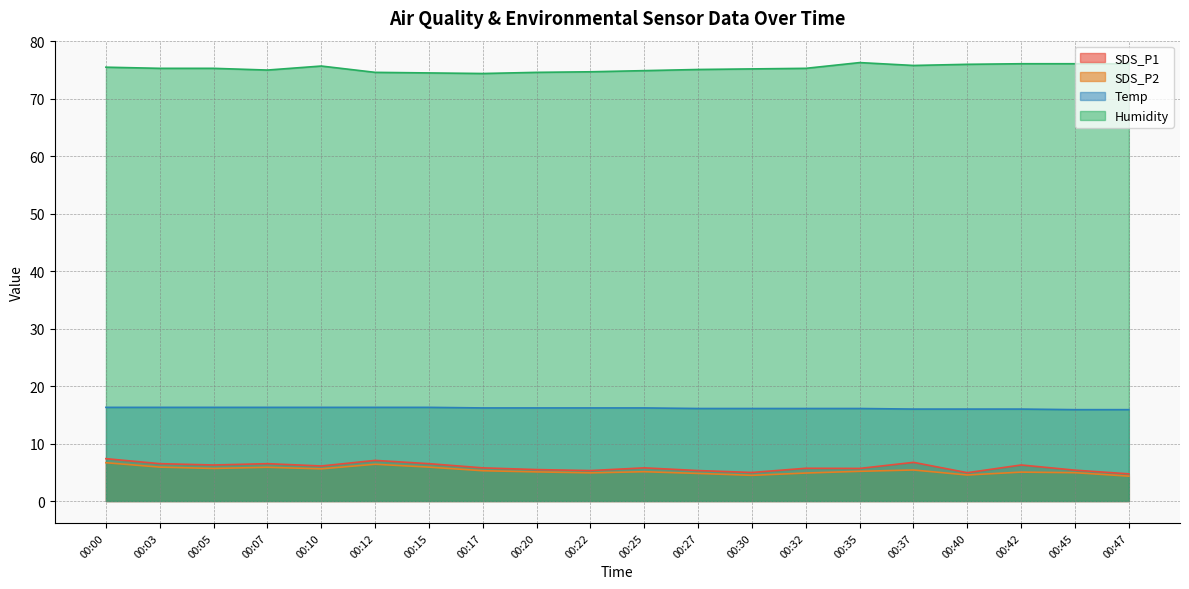

How many Temp values are between 16 and 17?

18